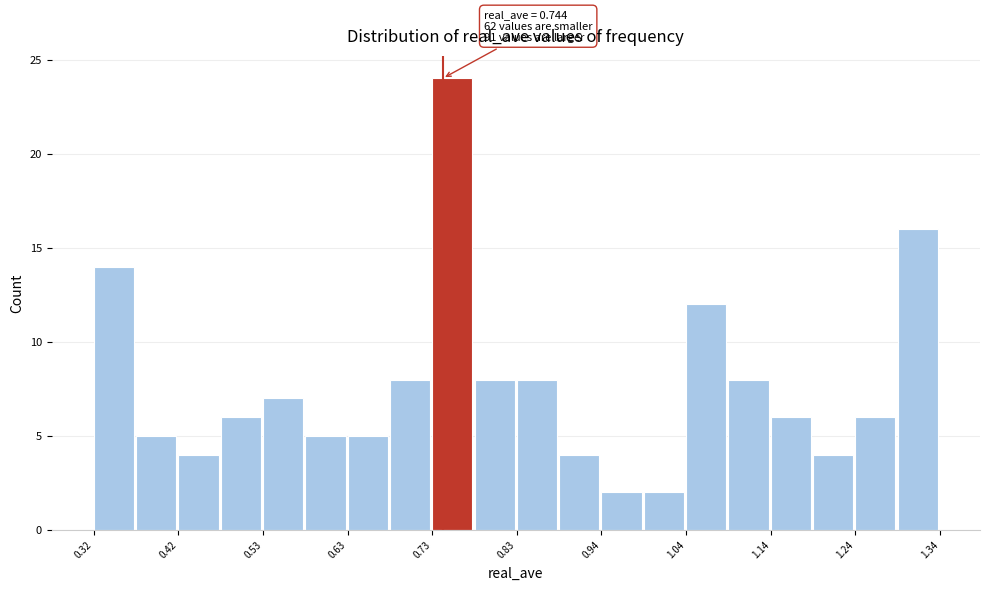

Around what value on the x-axis is the tallest bar? Give the approximate position of its centre, as read against the axis.

0.76